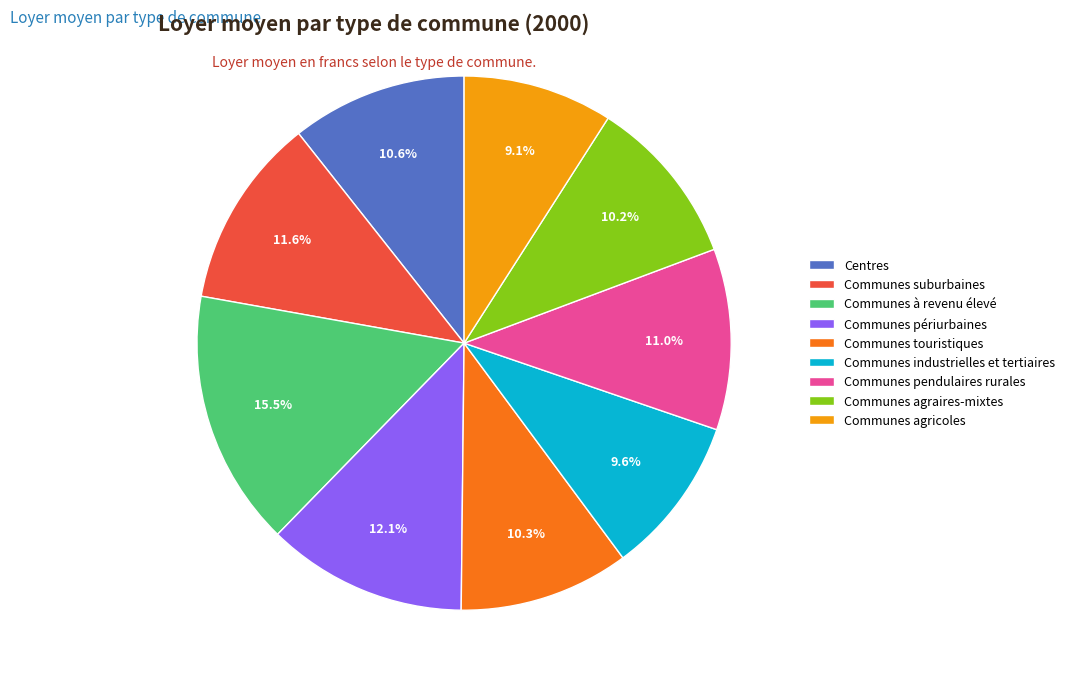

What is the ratio of the value at Communes agraires-mixtes to the value at Communes à revenu élevé?

0.7